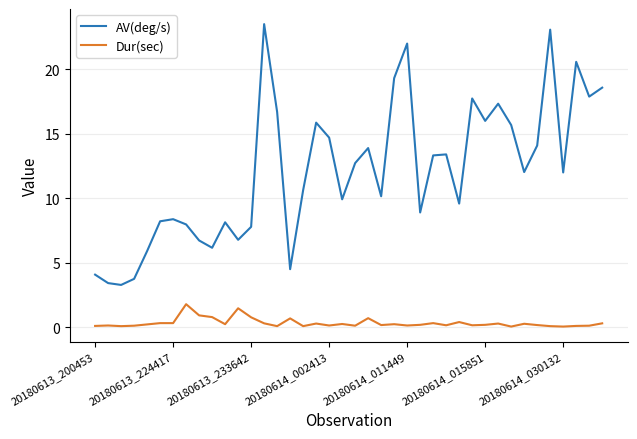

True or false: Dur(sec) and AV(deg/s) cross at least once.

False